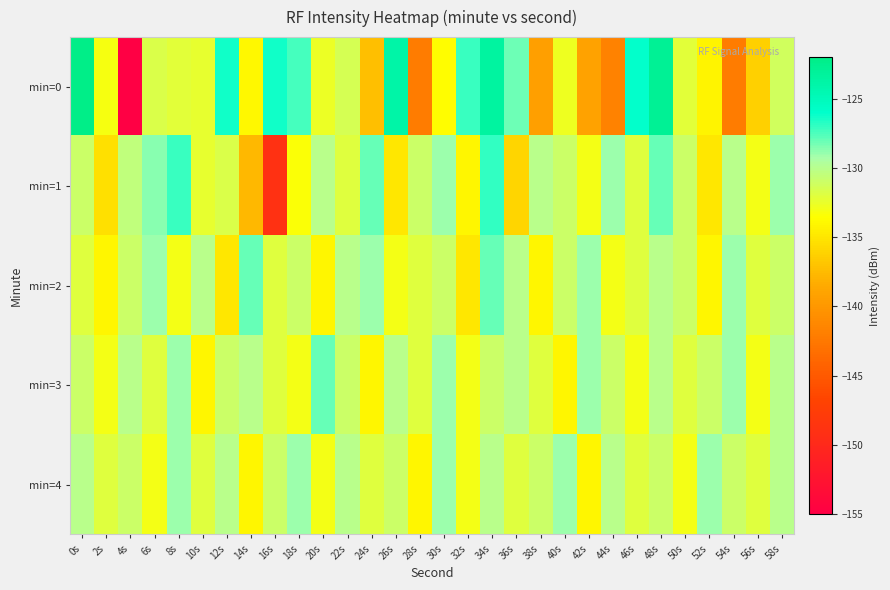

Reading left to right, extract all data points from this chart.

min=0: 0s=-121.9	2s=-133.1	4s=-154.9	6s=-131.8	8s=-132.1	10s=-132.4	12s=-126.3	14s=-133.9	16s=-126.3	18s=-127.4	20s=-132.6	22s=-131.5	24s=-137.2	26s=-123.9	28s=-142.2	30s=-133.7	32s=-127.0	34s=-123.4	36s=-128.1	38s=-139.4	40s=-132.8	42s=-139.0	44s=-141.6	46s=-126.0	48s=-122.9	50s=-132.1	52s=-134.2	54s=-142.2	56s=-136.2	58s=-131.2
min=1: 0s=-131.0	2s=-135.4	4s=-130.5	6s=-128.7	8s=-127.1	10s=-132.4	12s=-131.7	14s=-137.7	16s=-149.0	18s=-133.4	20s=-130.0	22s=-132.0	24s=-128.0	26s=-135.0	28s=-131.0	30s=-129.0	32s=-134.0	34s=-127.0	36s=-136.0	38s=-130.0	40s=-131.0	42s=-133.0	44s=-129.0	46s=-132.0	48s=-128.0	50s=-131.0	52s=-135.0	54s=-130.0	56s=-133.0	58s=-129.0
min=2: 0s=-132.0	2s=-134.0	4s=-131.0	6s=-129.0	8s=-133.0	10s=-130.0	12s=-135.0	14s=-128.0	16s=-132.0	18s=-131.0	20s=-134.0	22s=-130.0	24s=-129.0	26s=-133.0	28s=-132.0	30s=-131.0	32s=-135.0	34s=-128.0	36s=-130.0	38s=-134.0	40s=-131.0	42s=-129.0	44s=-133.0	46s=-132.0	48s=-130.0	50s=-131.0	52s=-134.0	54s=-129.0	56s=-132.0	58s=-131.0
min=3: 0s=-131.0	2s=-133.0	4s=-130.0	6s=-132.0	8s=-129.0	10s=-134.0	12s=-131.0	14s=-130.0	16s=-132.0	18s=-133.0	20s=-128.0	22s=-131.0	24s=-134.0	26s=-130.0	28s=-132.0	30s=-129.0	32s=-133.0	34s=-131.0	36s=-130.0	38s=-132.0	40s=-134.0	42s=-129.0	44s=-131.0	46s=-133.0	48s=-130.0	50s=-132.0	52s=-131.0	54s=-129.0	56s=-133.0	58s=-130.0
min=4: 0s=-130.0	2s=-132.0	4s=-131.0	6s=-133.0	8s=-129.0	10s=-132.0	12s=-130.0	14s=-134.0	16s=-131.0	18s=-129.0	20s=-133.0	22s=-130.0	24s=-132.0	26s=-131.0	28s=-134.0	30s=-129.0	32s=-133.0	34s=-130.0	36s=-132.0	38s=-131.0	40s=-129.0	42s=-134.0	44s=-130.0	46s=-132.0	48s=-131.0	50s=-133.0	52s=-129.0	54s=-131.0	56s=-132.0	58s=-130.0